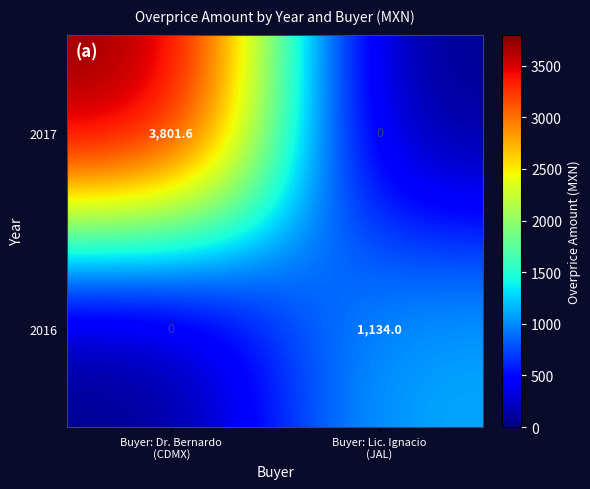

At how many categories does at least one series exceed 3139?

1